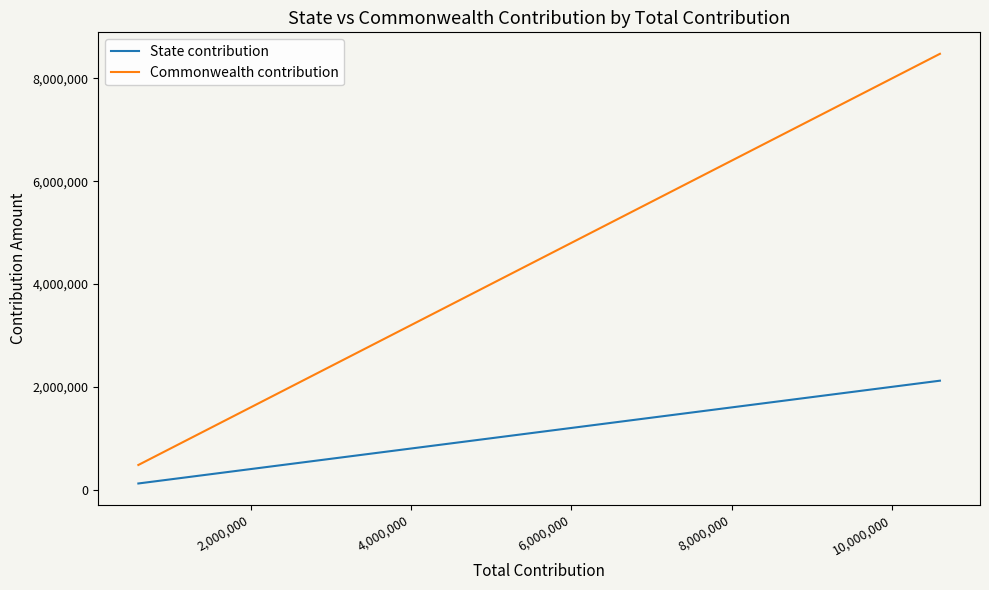

Which has a higher value, 6,000,000 or 4,000,000?

6,000,000